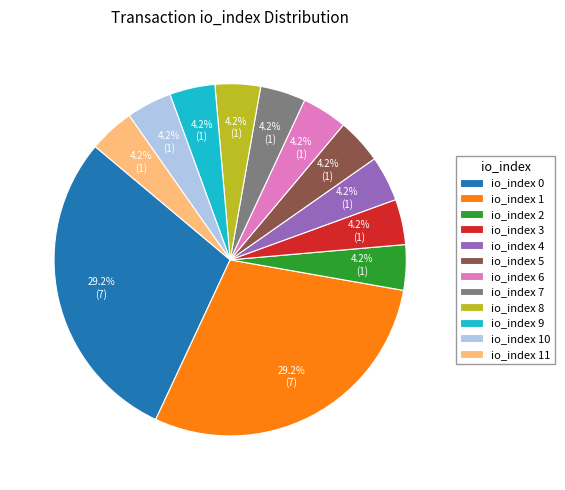

Is io_index 0 the majority of the pie?

No